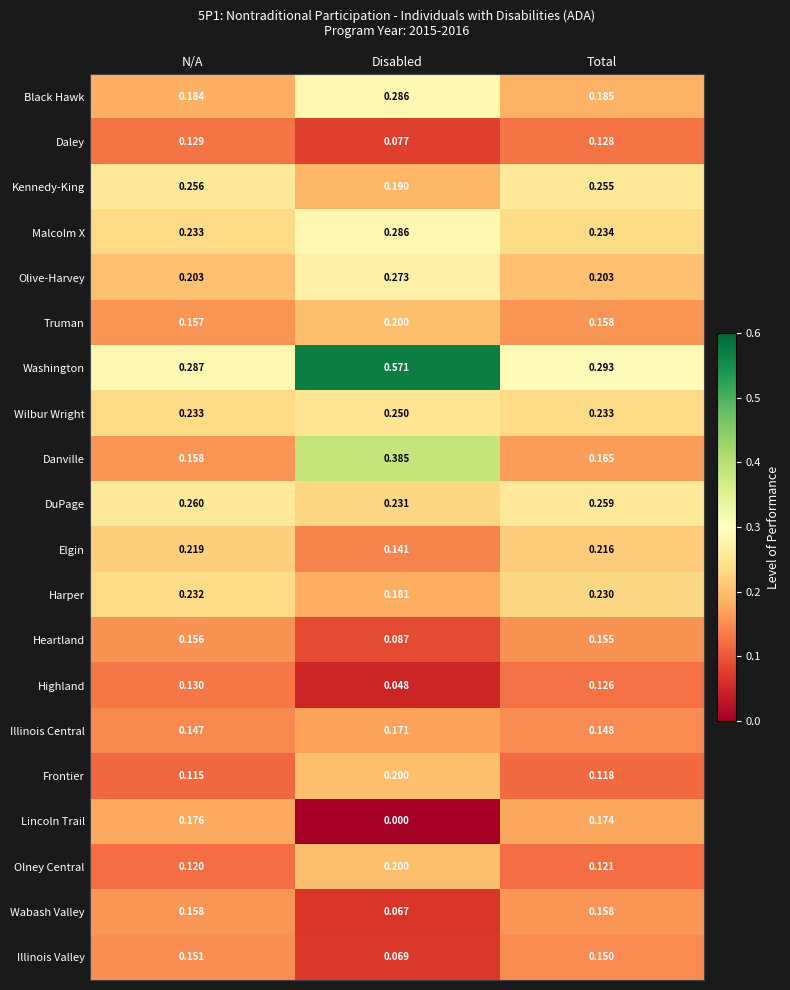

Which label corresponds to the largest value in the chart?

Disabled